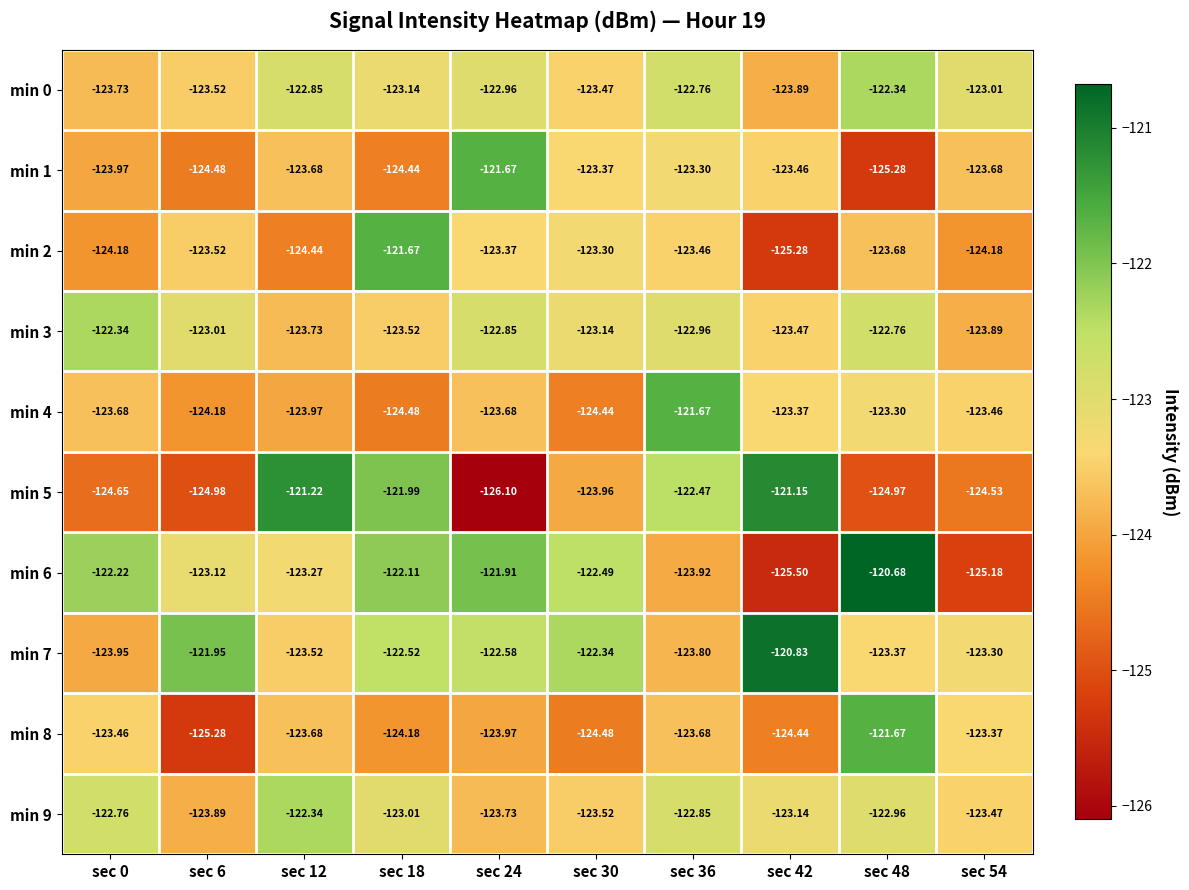

At which category is the sum across all series the highest?

sec 36